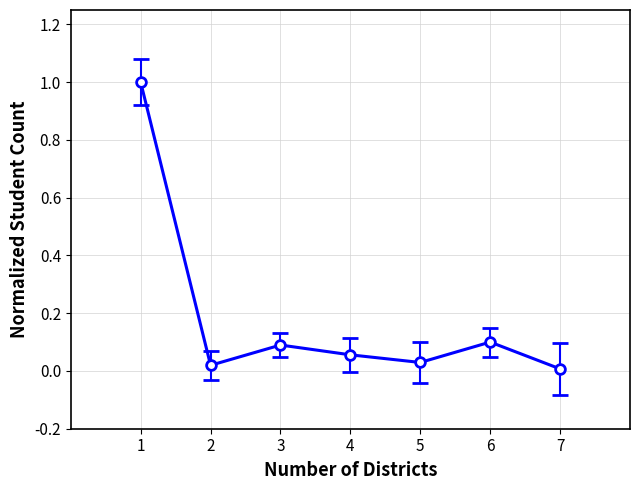

What is the sum of all values?

1.3